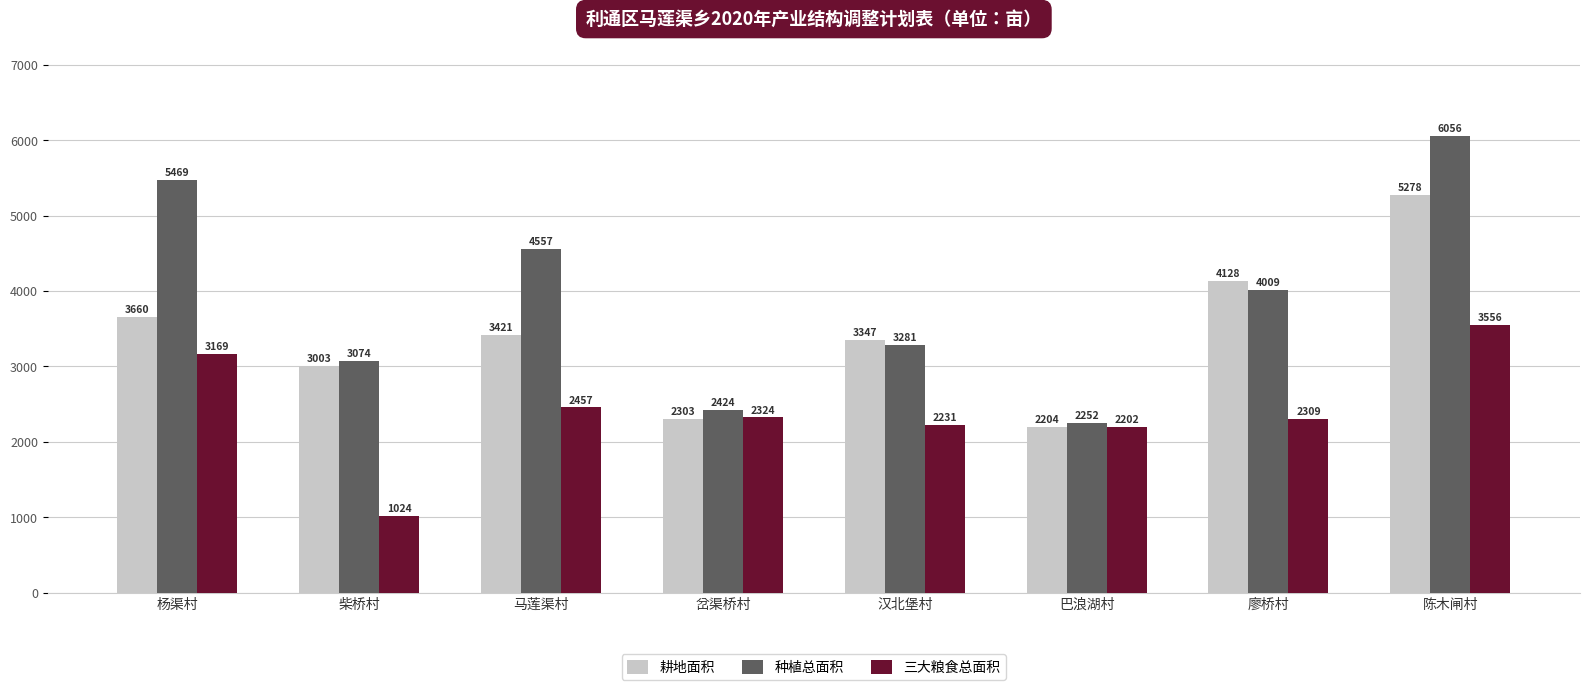

What is the greatest value displayed?

6056.0